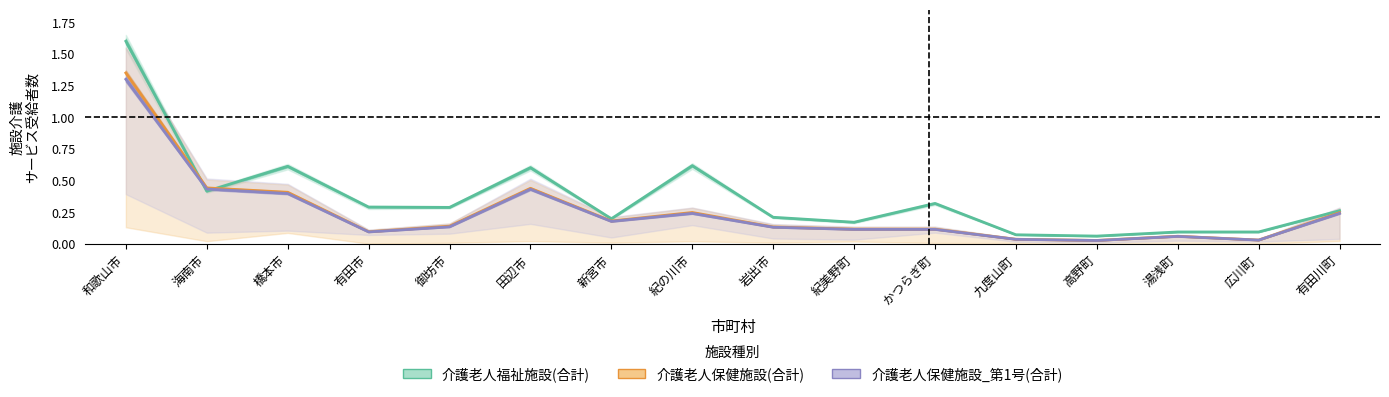

Which series has the largest total across all categories?

介護老人福祉施設(合計)